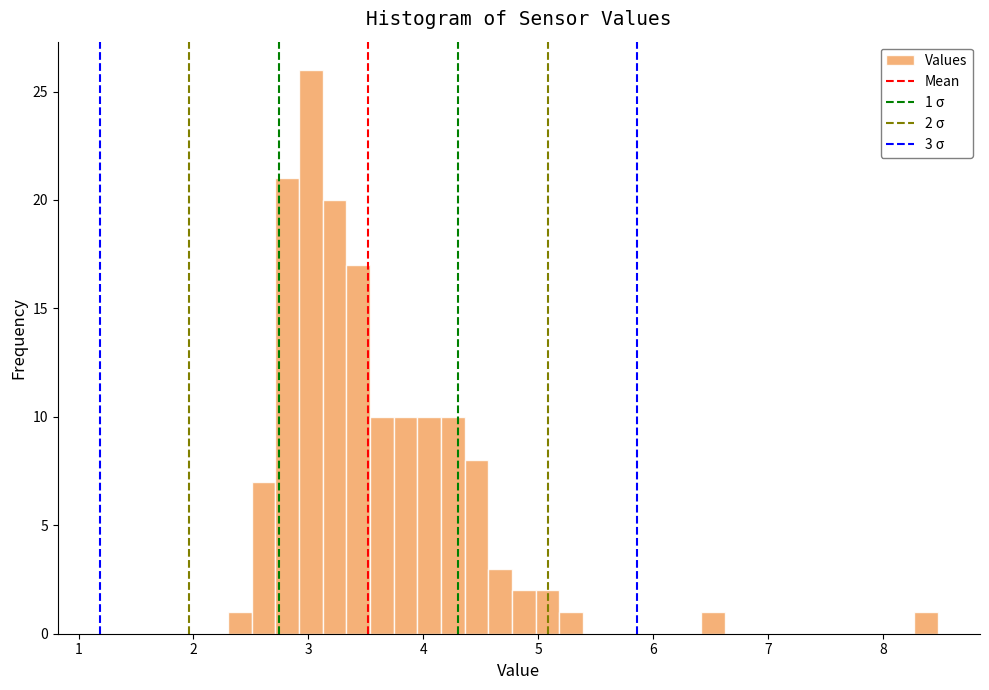

Read against the x-axis, roughly where is the centre of the tallest bar?

3.0